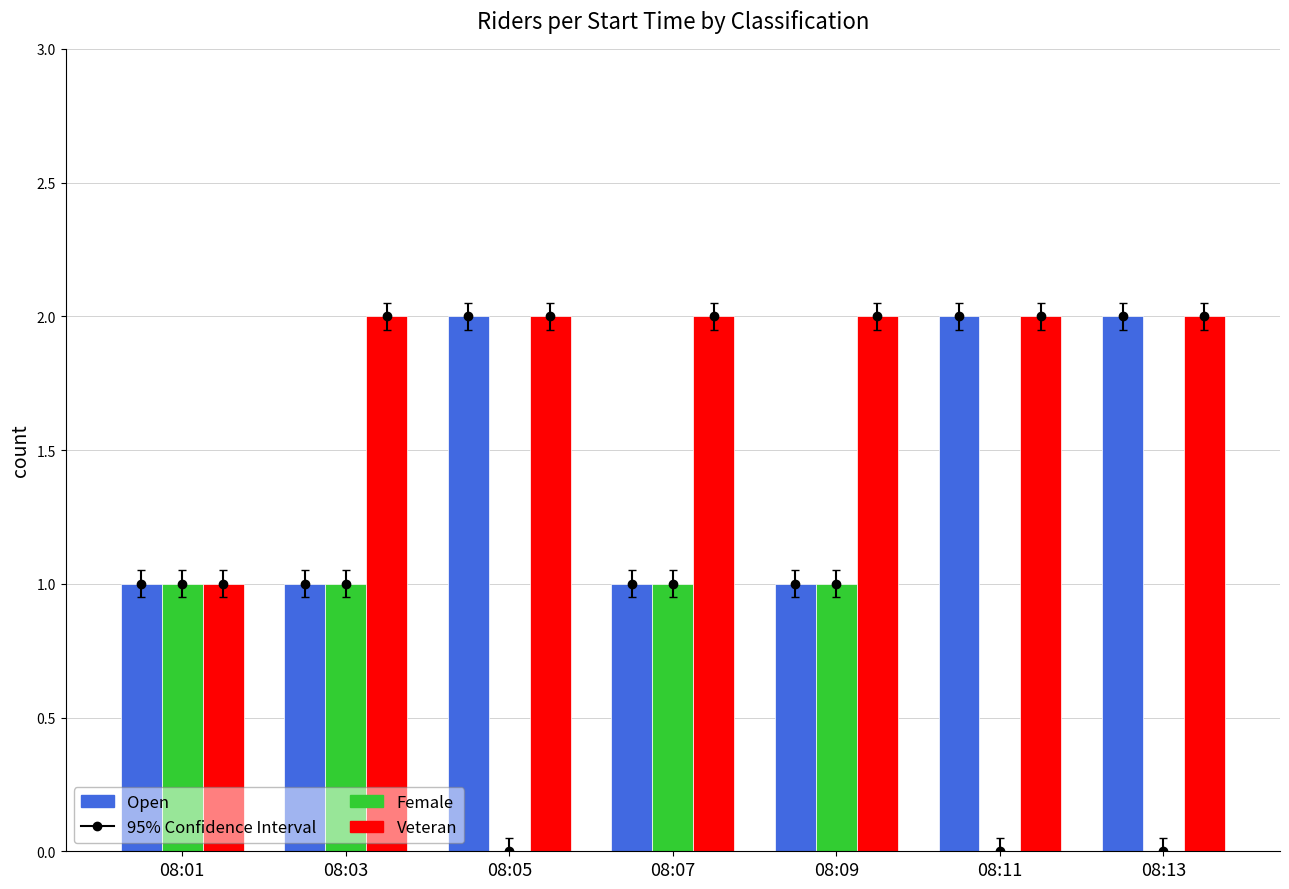

How many data points does each series have?

7